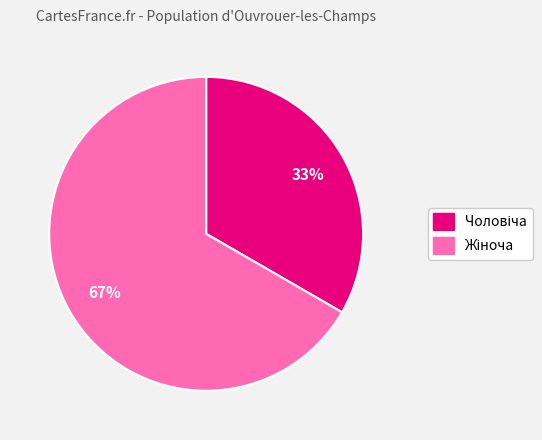

Does any single category account for the majority?

Yes